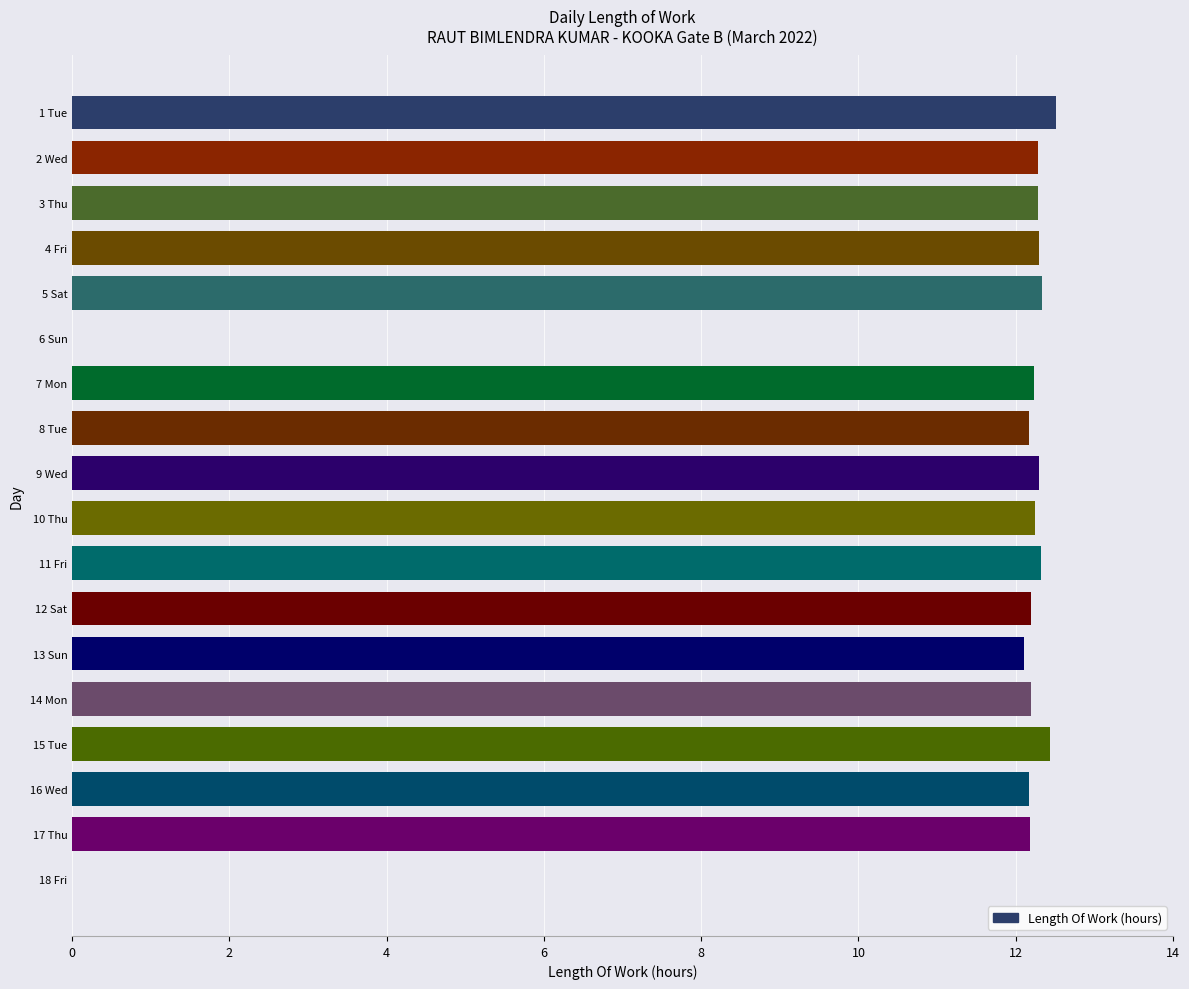

What is the greatest value displayed?

12.5